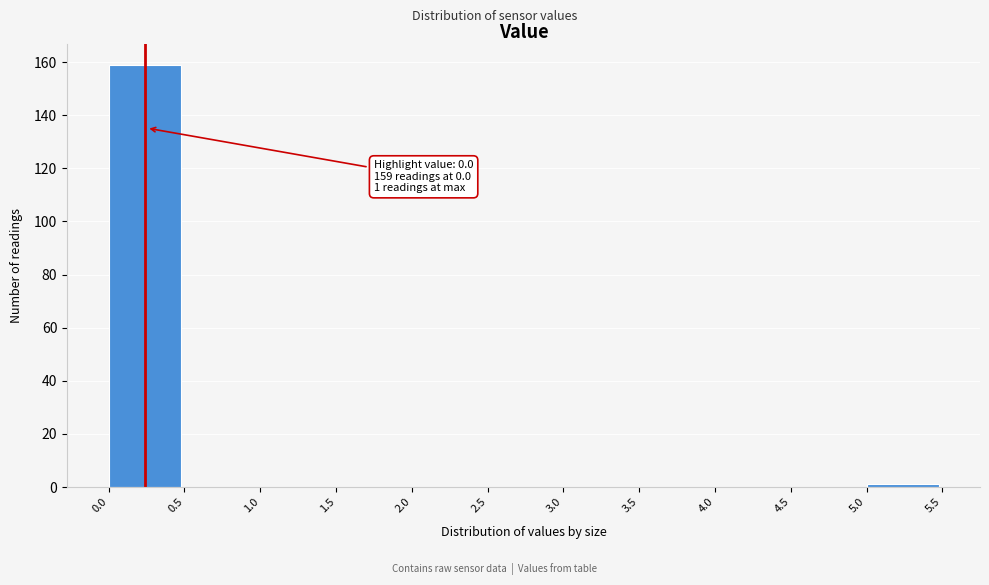

Over which range of the x-axis is the bar tallest?

0.0 to 0.5